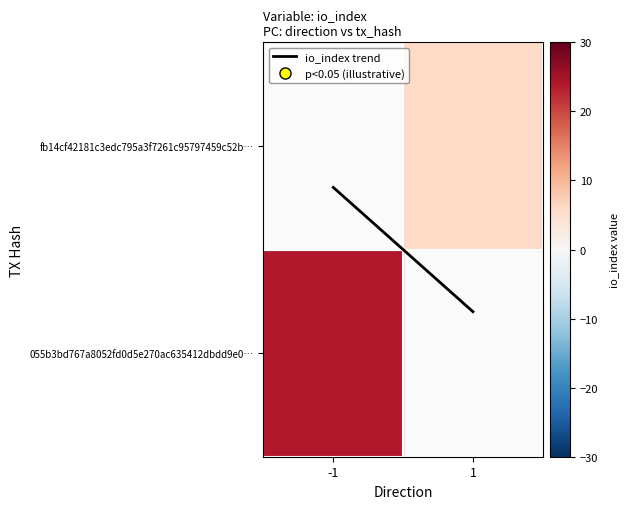

List the labels in order of value, smallest first.

1, -1